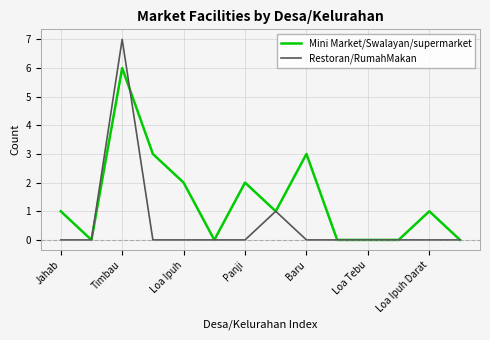

List the series in order of their overall mean, lowest first.

Restoran/RumahMakan, Mini Market/Swalayan/supermarket